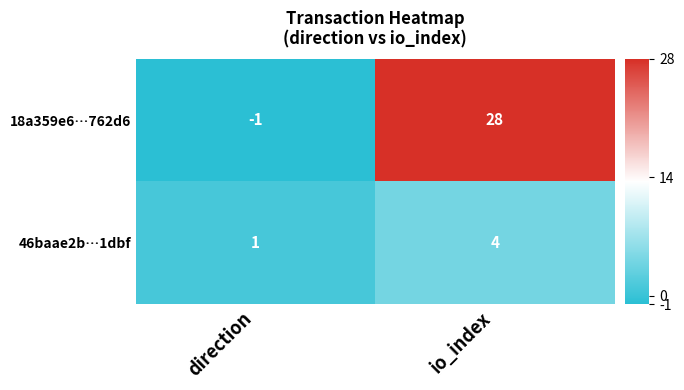

What is the sum of all 46baae2b…1dbf values?

5